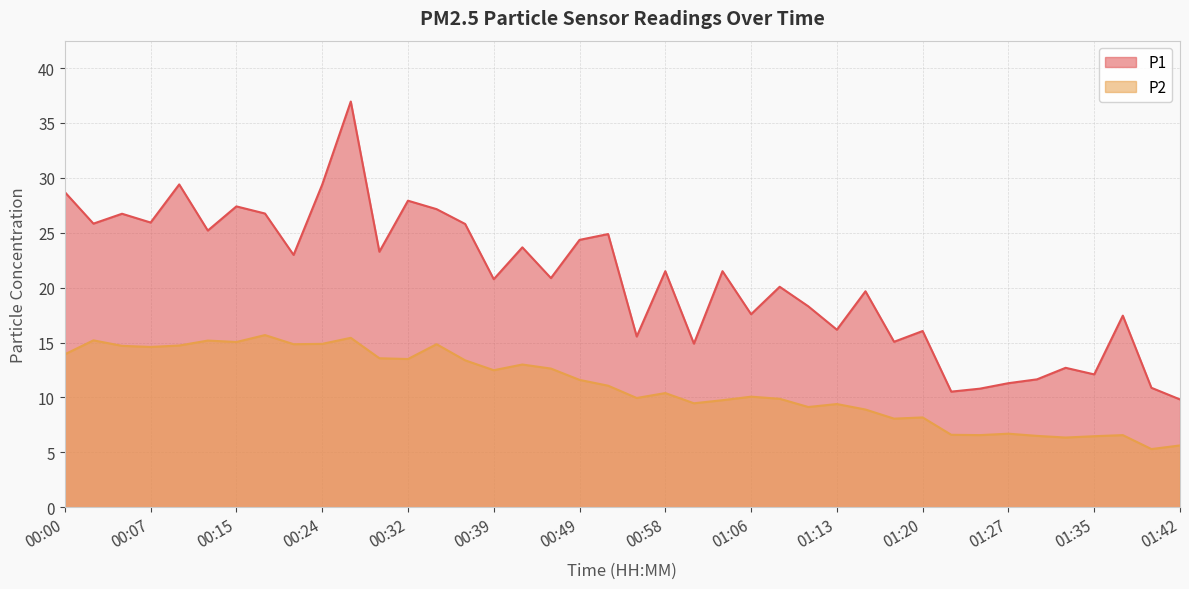

Which series has the largest total across all categories?

P1